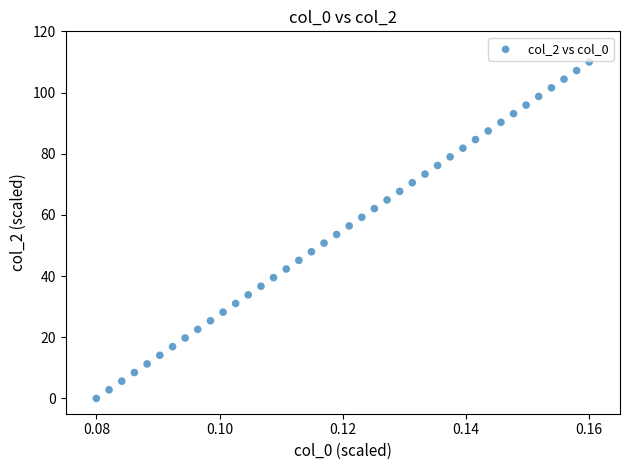

What is the range of Y values (max minus min)?

110.0